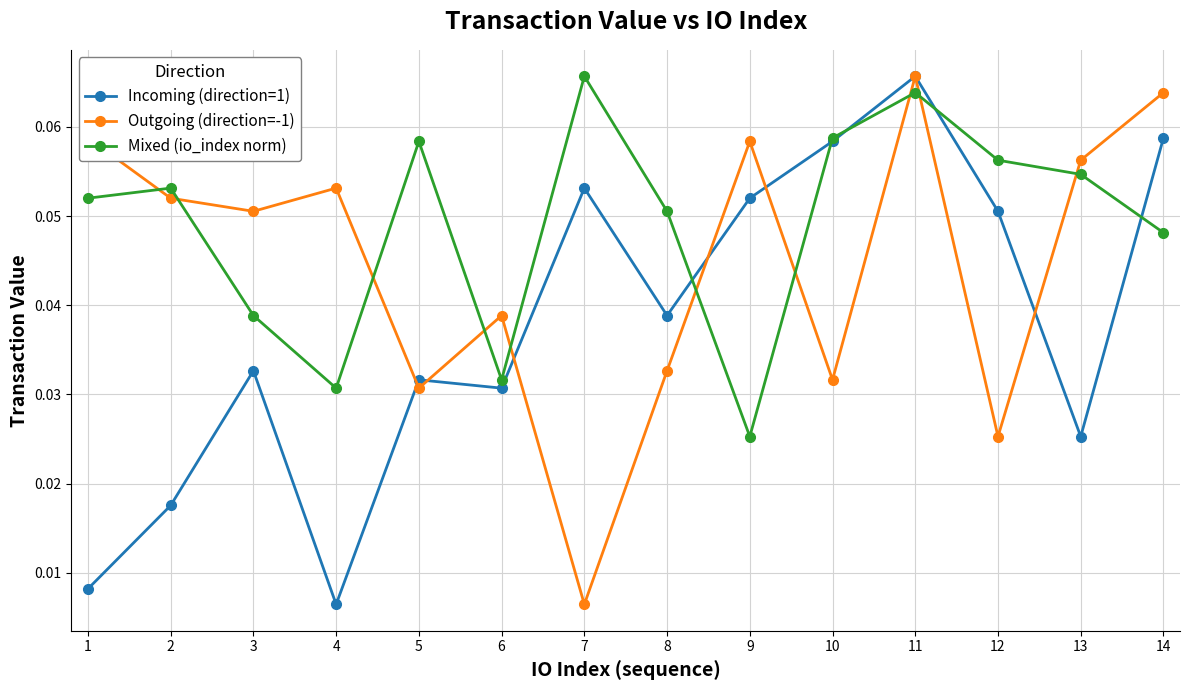

Rank the series by their average value, from highest to lowest.

Mixed (io_index norm), Outgoing (direction=-1), Incoming (direction=1)